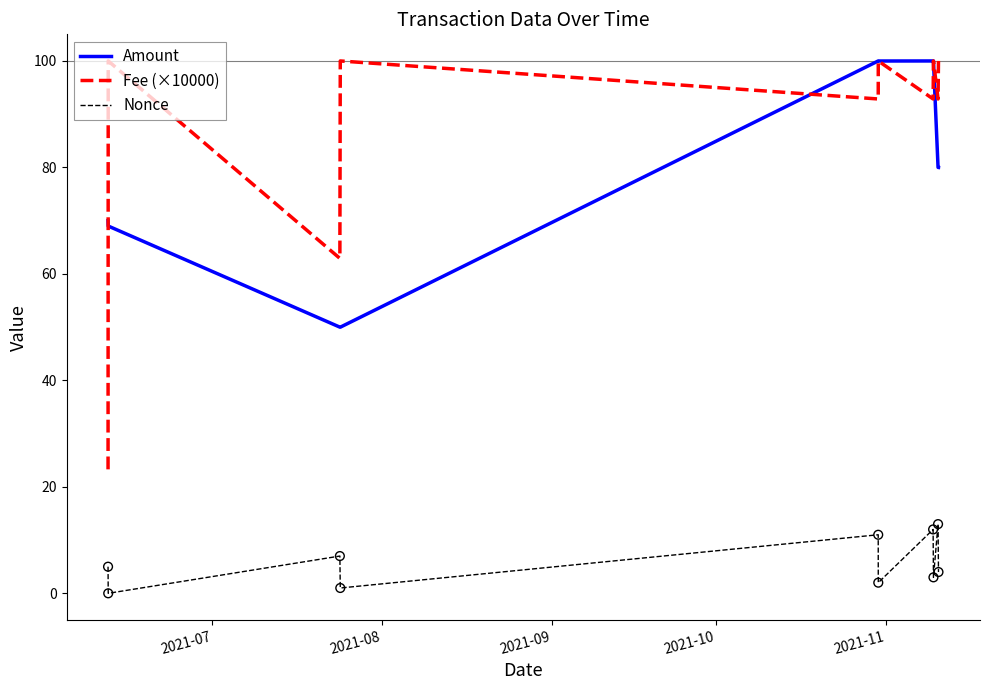

At how many categories does at least one series exceed 44?

10